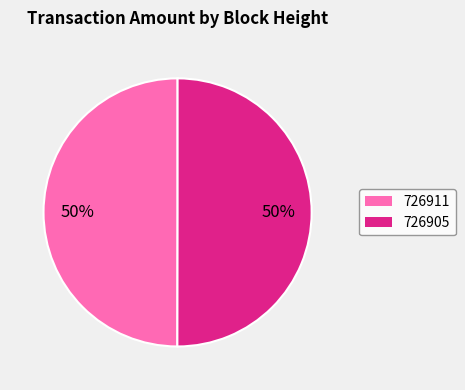

To the nearest percent, what percentage of the pie is 726911?

50%